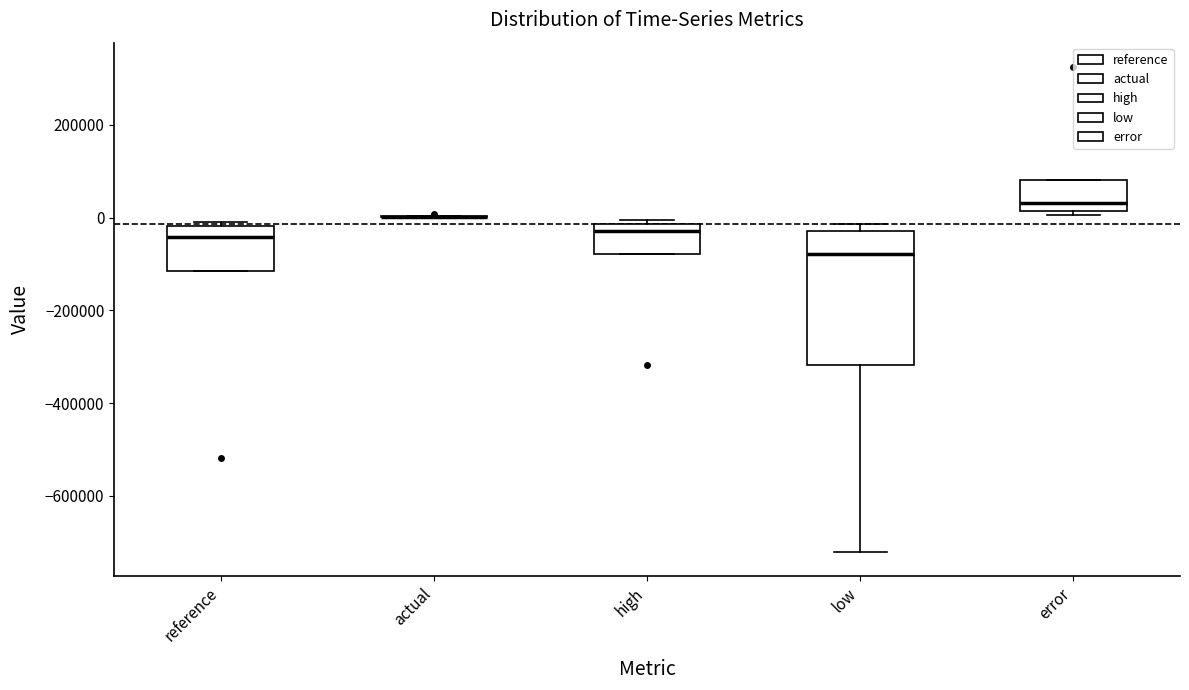

Where does the median line of the box for error sit on the y-axis? The values are not printed on the chart, so give them approximately, as read against the axis.

40000